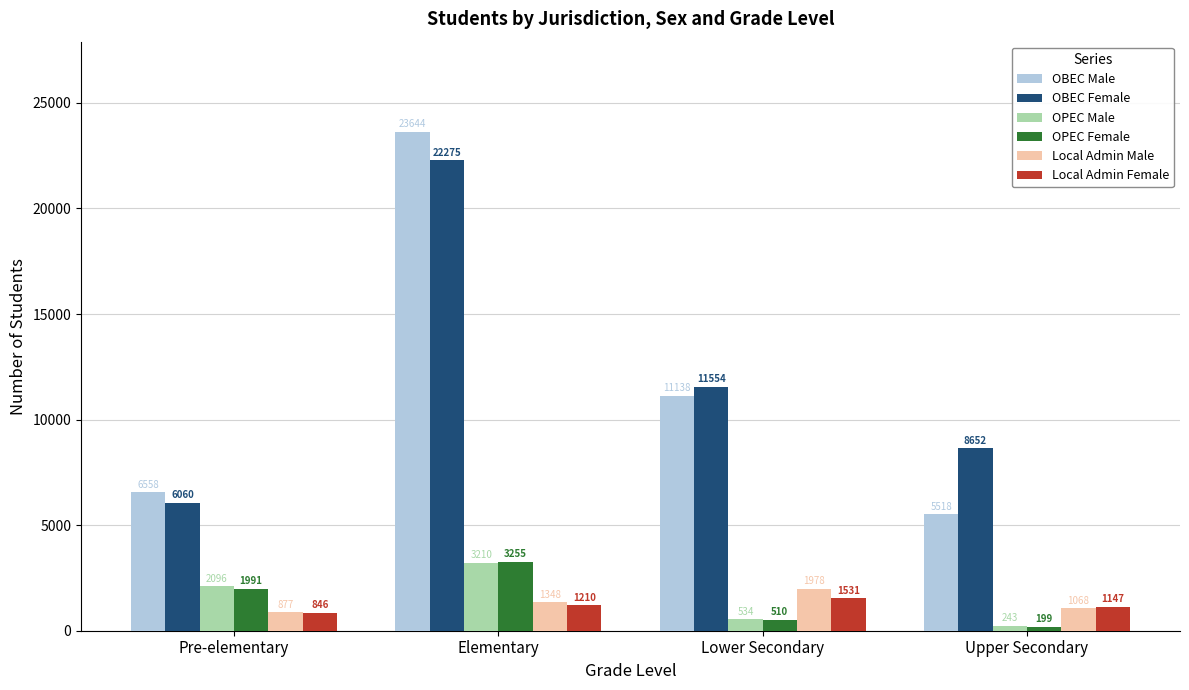

At how many categories does at least one series exceed 10234?

2